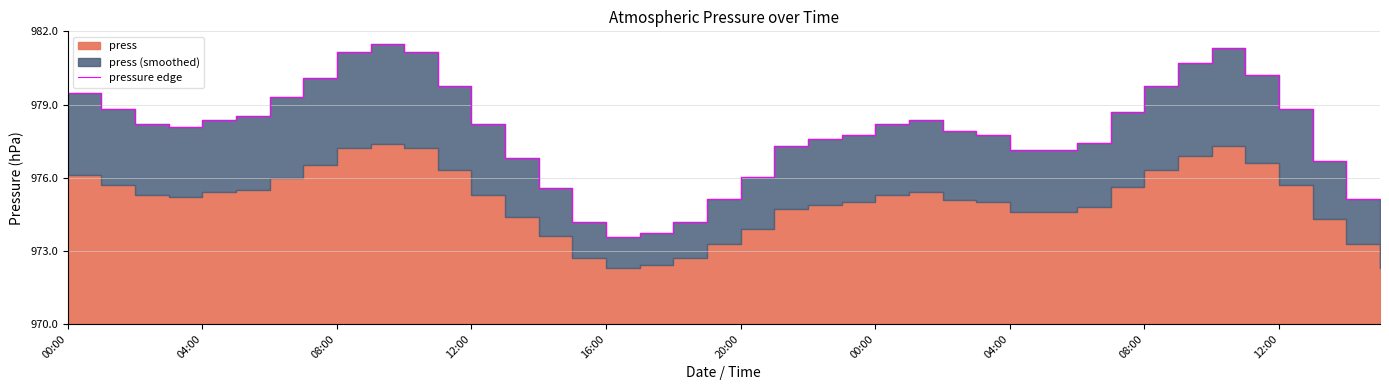

Is it true that the value at 00:00 is 14.0?

False